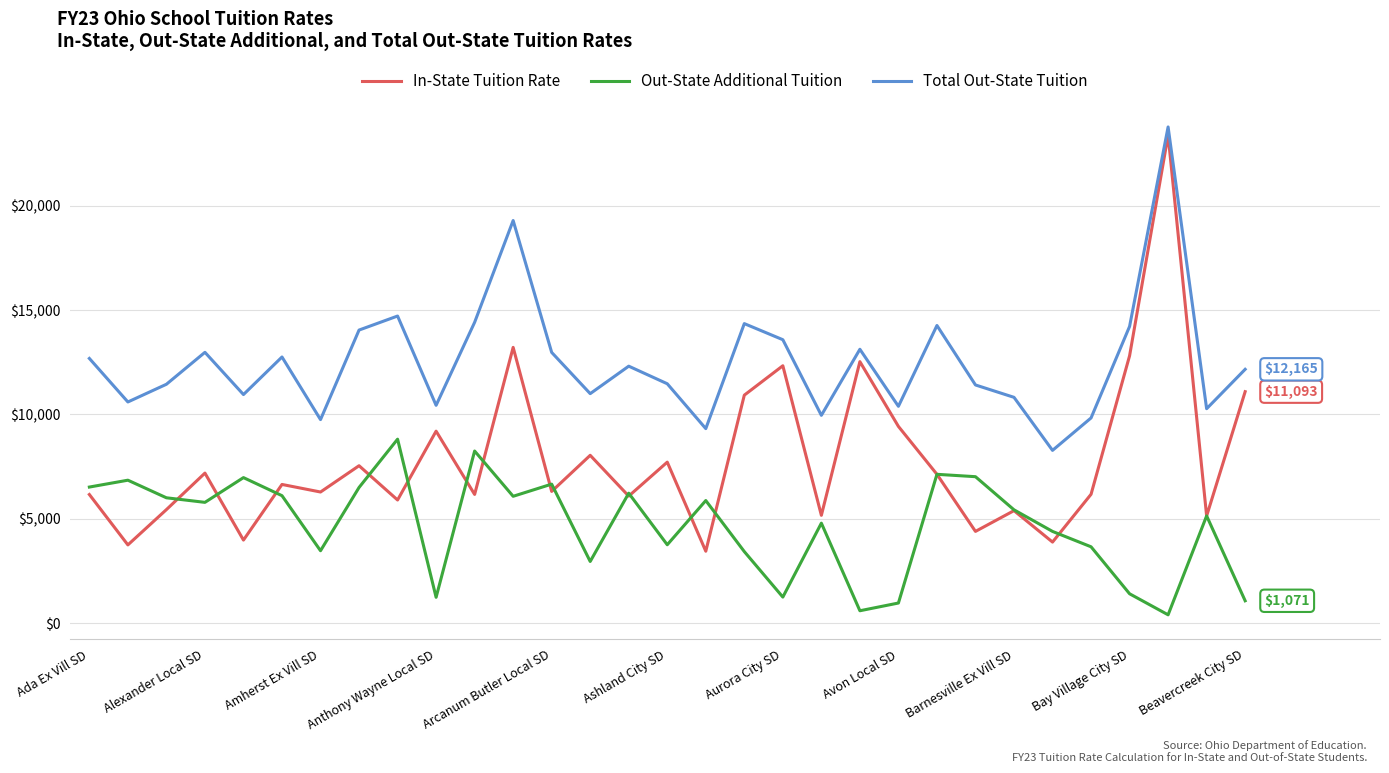

List the series in order of their overall mean, lowest first.

Out-State Additional Tuition, In-State Tuition Rate, Total Out-State Tuition